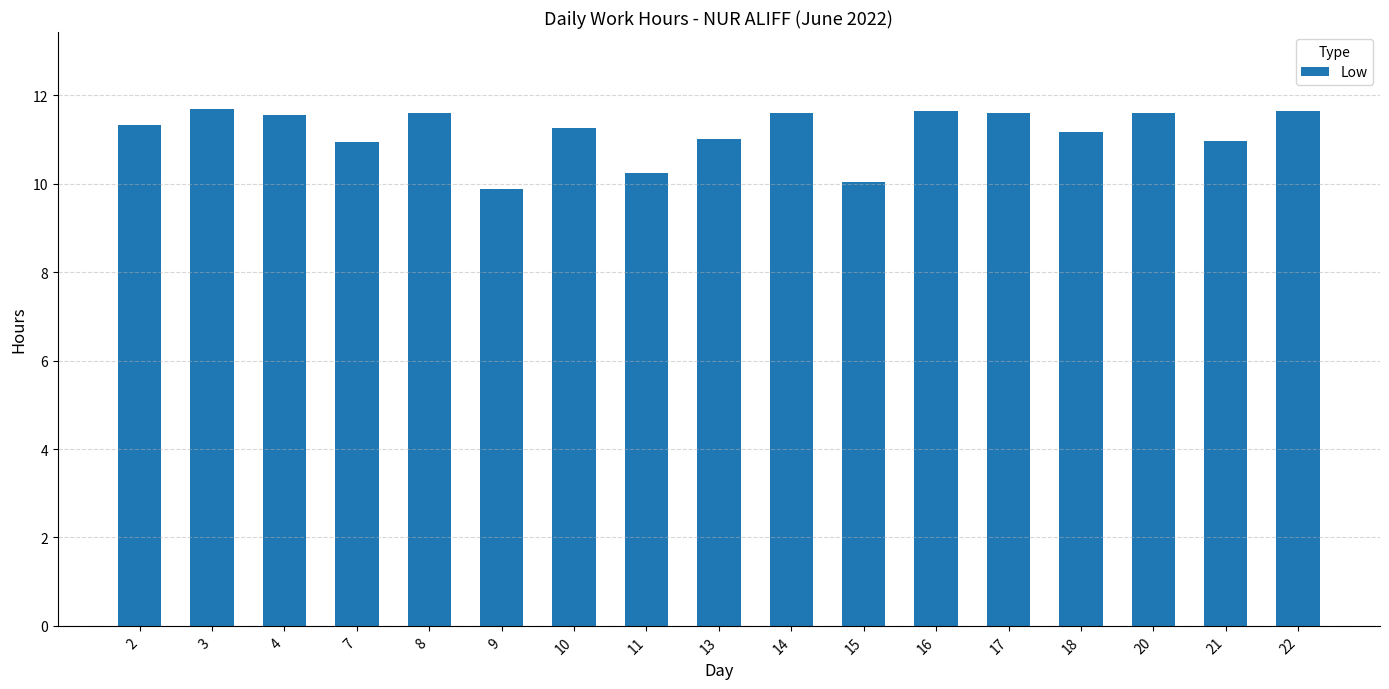

The value at 9 is 4.2. True or false?

False